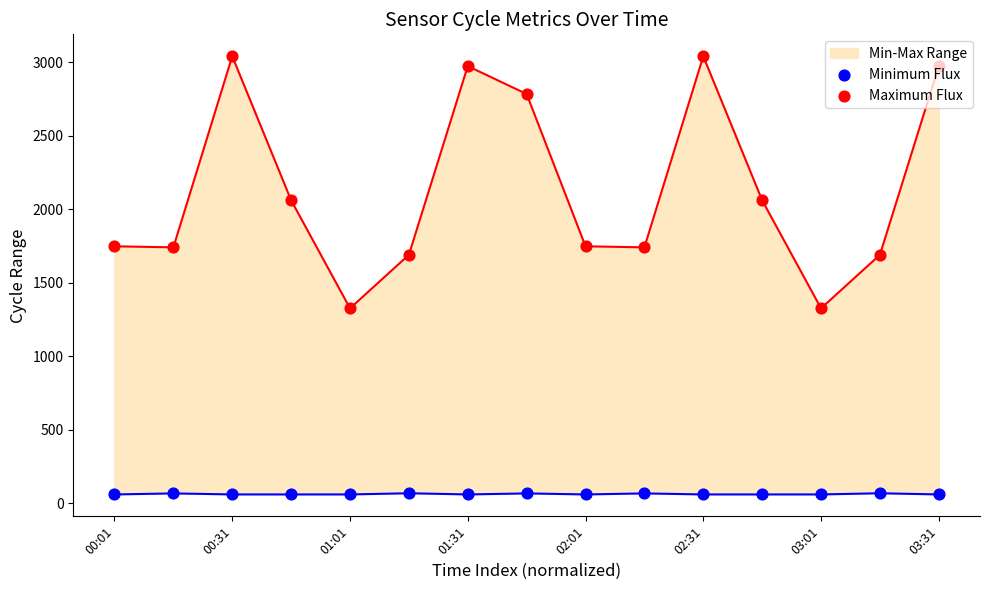

At how many categories does at least one series exceed 2322?

5